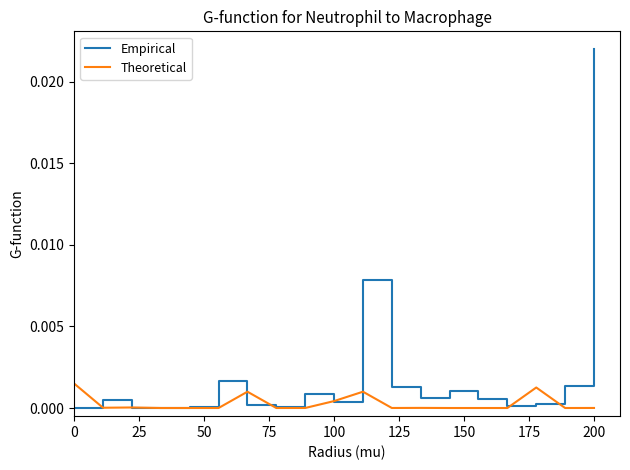

True or false: Theoretical has more than 0 points higher than both neighbors.

True